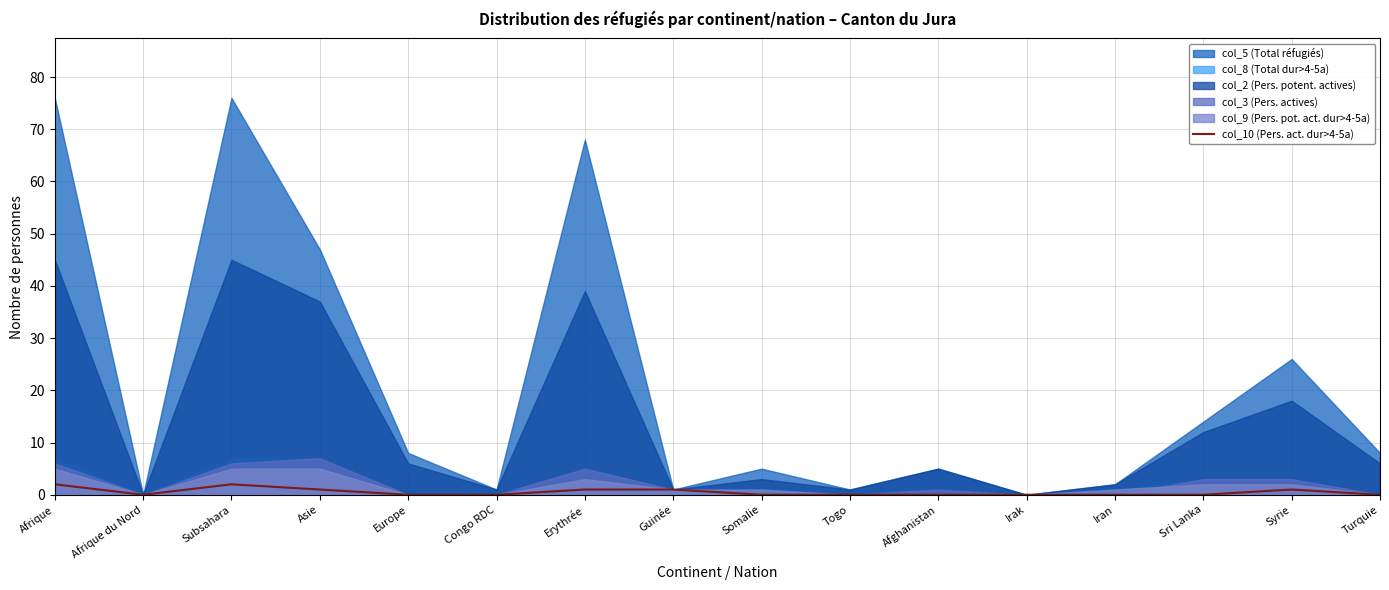

What position from the left is Irak?

12